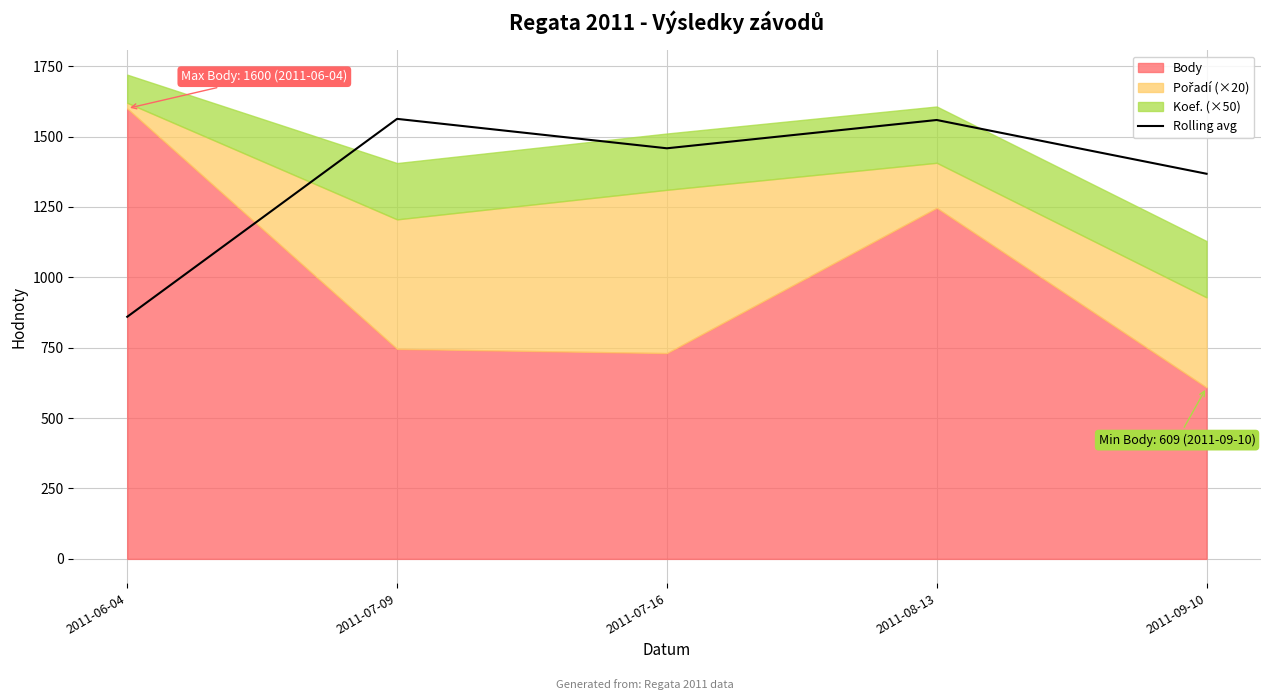

What is the difference between the maximum and second lowest values?

195.0